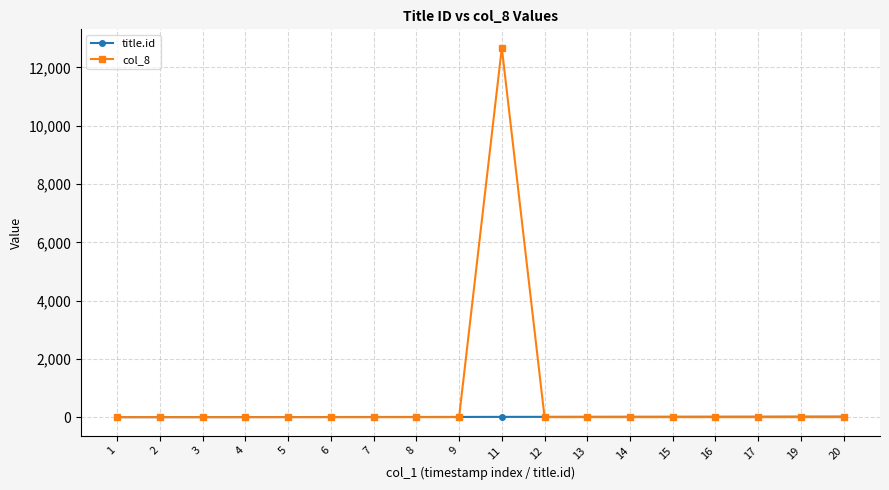

Which series has the largest total across all categories?

col_8